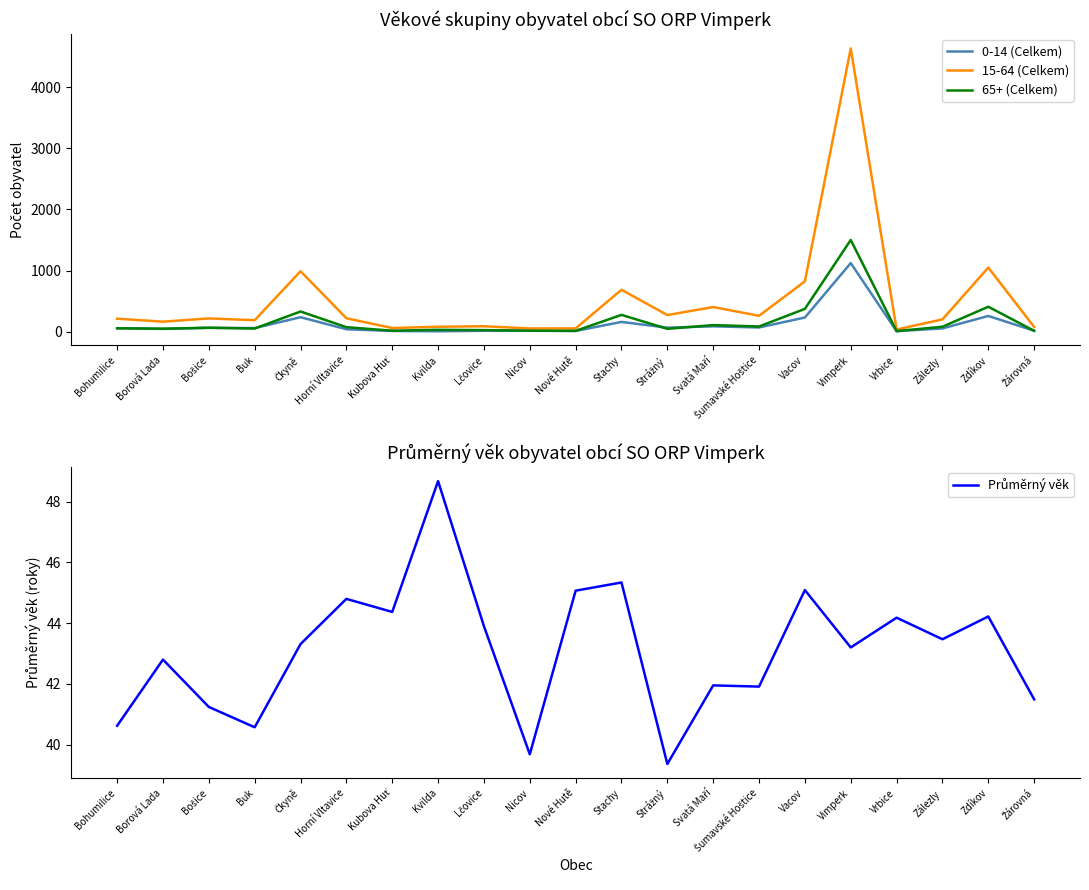

Reading right to left, list all the values displayed in this chart.

0-14 (Celkem): Žárovná=18.0	Zdíkov=259.0	Zálezly=56.0	Vrbice=10.0	Vimperk=1123.0	Vacov=234.0	Šumavské Hoštice=71.0	Svatá Maří=90.0	Strážný=68.0	Stachy=162.0	Nové Hutě=14.0	Nicov=17.0	Lčovice=17.0	Kvilda=9.0	Kubova Huť=14.0	Horní Vltavice=42.0	Čkyně=239.0	Buk=61.0	Bošice=65.0	Borová Lada=48.0	Bohumilice=59.0
15-64 (Celkem): Žárovná=80.0	Zdíkov=1050.0	Zálezly=203.0	Vrbice=38.0	Vimperk=4631.0	Vacov=825.0	Šumavské Hoštice=262.0	Svatá Maří=405.0	Strážný=274.0	Stachy=687.0	Nové Hutě=56.0	Nicov=55.0	Lčovice=91.0	Kvilda=83.0	Kubova Huť=62.0	Horní Vltavice=222.0	Čkyně=990.0	Buk=190.0	Bošice=219.0	Borová Lada=166.0	Bohumilice=215.0
65+ (Celkem): Žárovná=16.0	Zdíkov=410.0	Zálezly=83.0	Vrbice=12.0	Vimperk=1501.0	Vacov=375.0	Šumavské Hoštice=87.0	Svatá Maří=110.0	Strážný=49.0	Stachy=277.0	Nové Hutě=16.0	Nicov=19.0	Lčovice=28.0	Kvilda=33.0	Kubova Huť=18.0	Horní Vltavice=76.0	Čkyně=332.0	Buk=54.0	Bošice=67.0	Borová Lada=51.0	Bohumilice=58.0
Průměrný věk: Žárovná=41.5	Zdíkov=44.2	Zálezly=43.5	Vrbice=44.2	Vimperk=43.2	Vacov=45.1	Šumavské Hoštice=41.9	Svatá Maří=42.0	Strážný=39.4	Stachy=45.3	Nové Hutě=45.1	Nicov=39.7	Lčovice=43.9	Kvilda=48.7	Kubova Huť=44.4	Horní Vltavice=44.8	Čkyně=43.3	Buk=40.6	Bošice=41.2	Borová Lada=42.8	Bohumilice=40.6